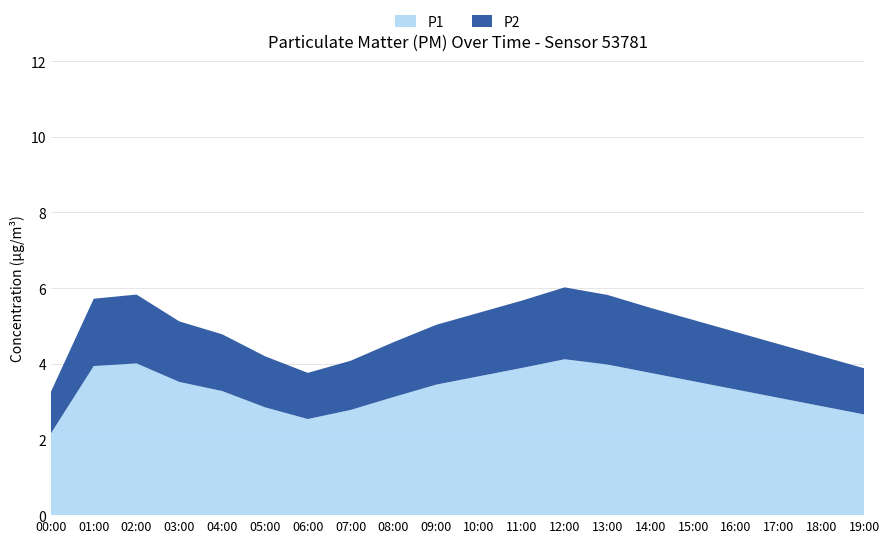

Reading left to right, extract all data points from this chart.

P1: 00:00=2.2	01:00=3.9	02:00=4.0	03:00=3.5	04:00=3.3	05:00=2.9	06:00=2.5	07:00=2.8	08:00=3.1	09:00=3.5	10:00=3.7	11:00=3.9	12:00=4.1	13:00=4.0	14:00=3.8	15:00=3.5	16:00=3.3	17:00=3.1	18:00=2.9	19:00=2.7
P2: 00:00=1.1	01:00=1.8	02:00=1.8	03:00=1.6	04:00=1.5	05:00=1.4	06:00=1.2	07:00=1.3	08:00=1.4	09:00=1.6	10:00=1.7	11:00=1.8	12:00=1.9	13:00=1.8	14:00=1.7	15:00=1.6	16:00=1.5	17:00=1.4	18:00=1.3	19:00=1.2